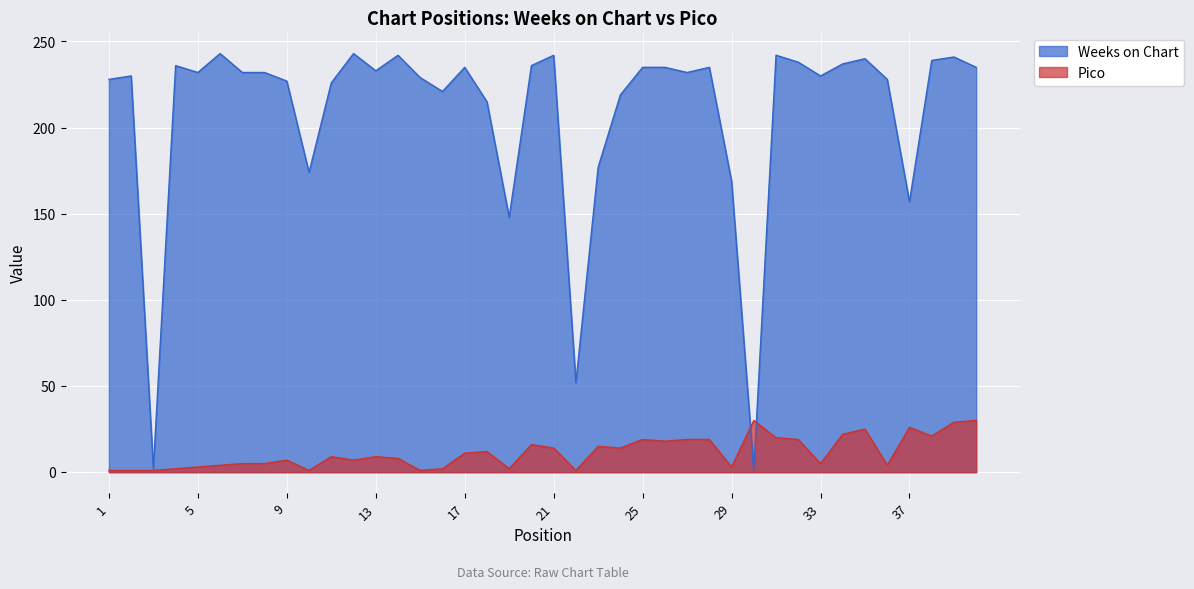

Where do Pico and Weeks on Chart first cross each other?

29 and 30